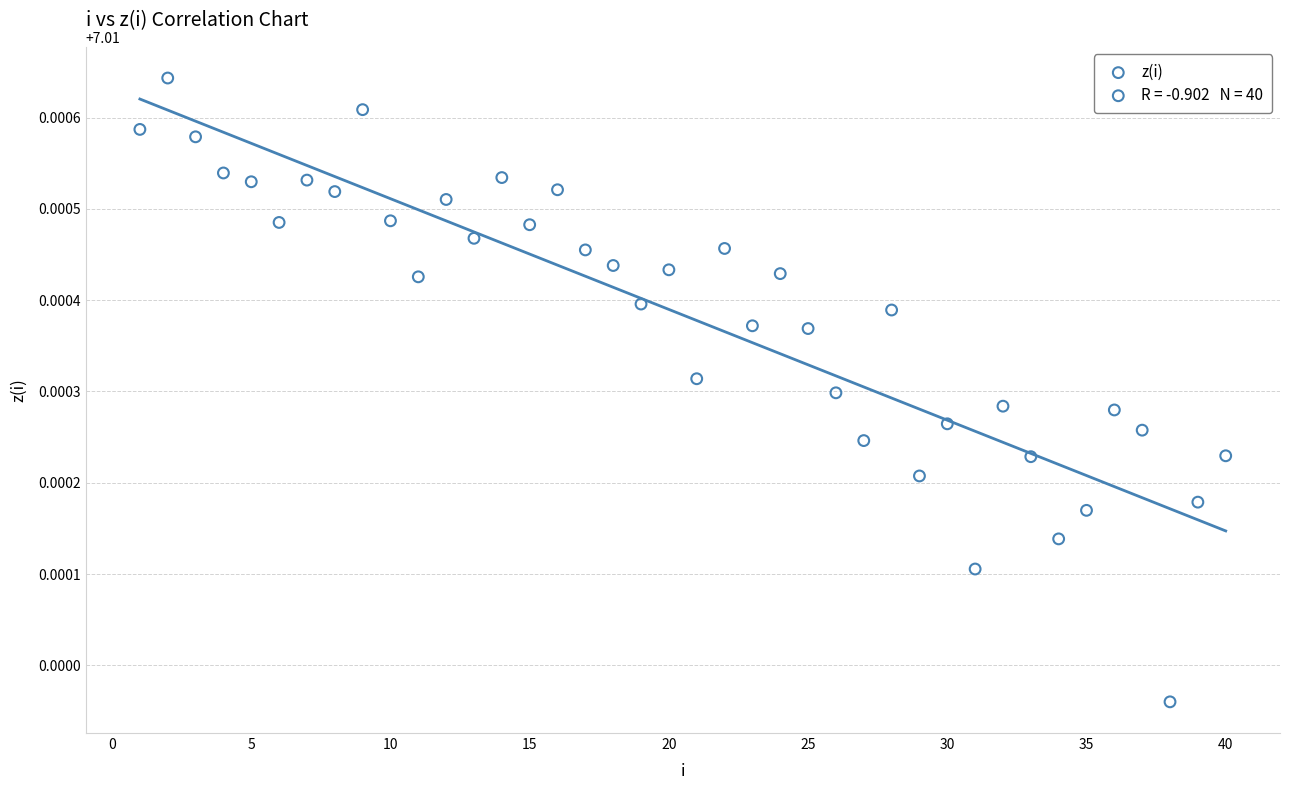

What is the range of X values (max minus min)?

39.0